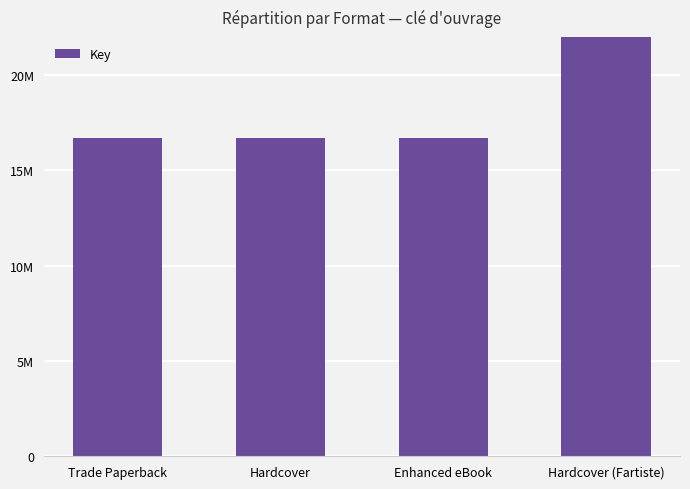

Approximately how many times larger is the value at Trade Paperback compared to Enhanced eBook?

1.0